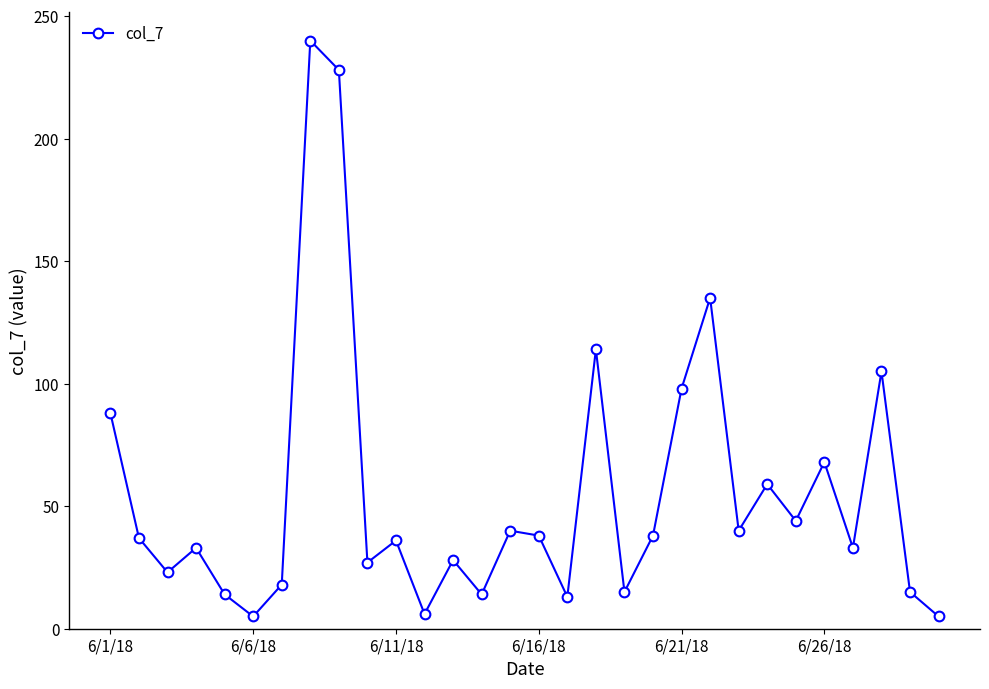

True or false: there are more than 2 points higher than both neighbors.

True